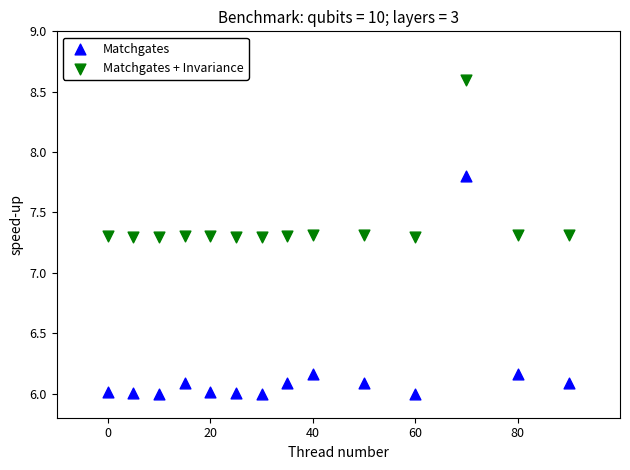

Across all data points, what is the range of X values (max minus min)?

90.0